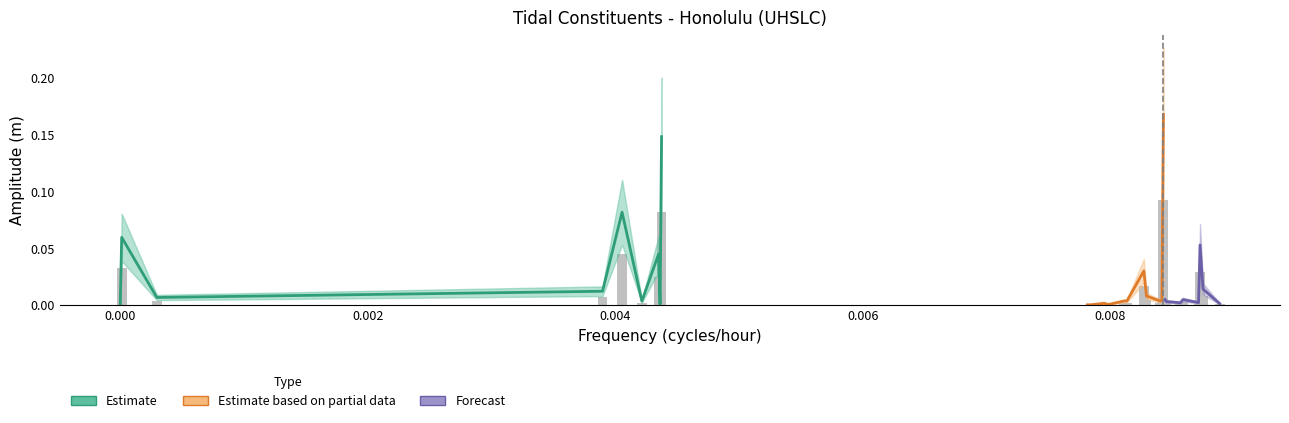

The value at MSK2 is 0.0. True or false?

False